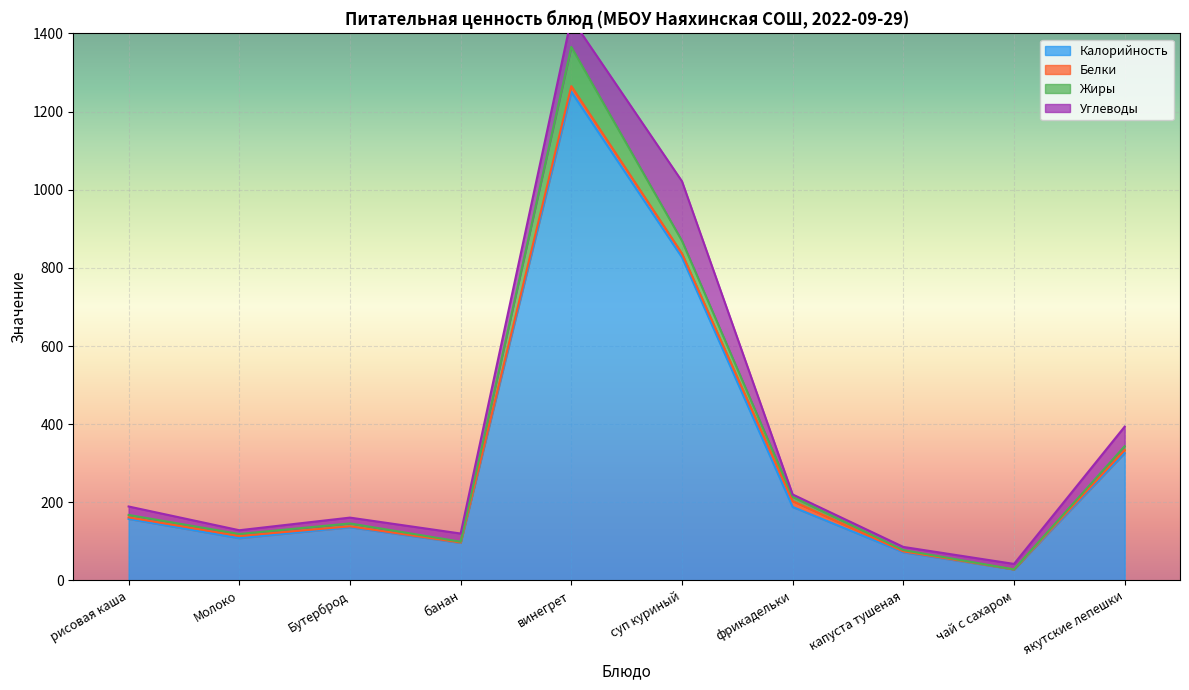

At which category does Углеводы reach its first local valley?

Молоко